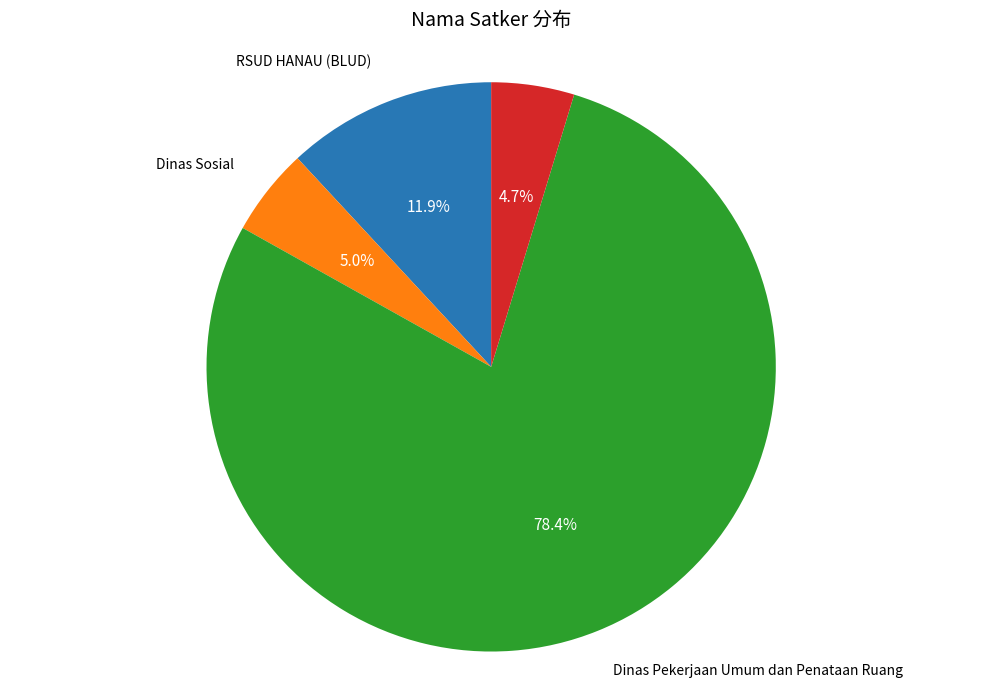

Is there any slice that represents more than half of the pie?

Yes